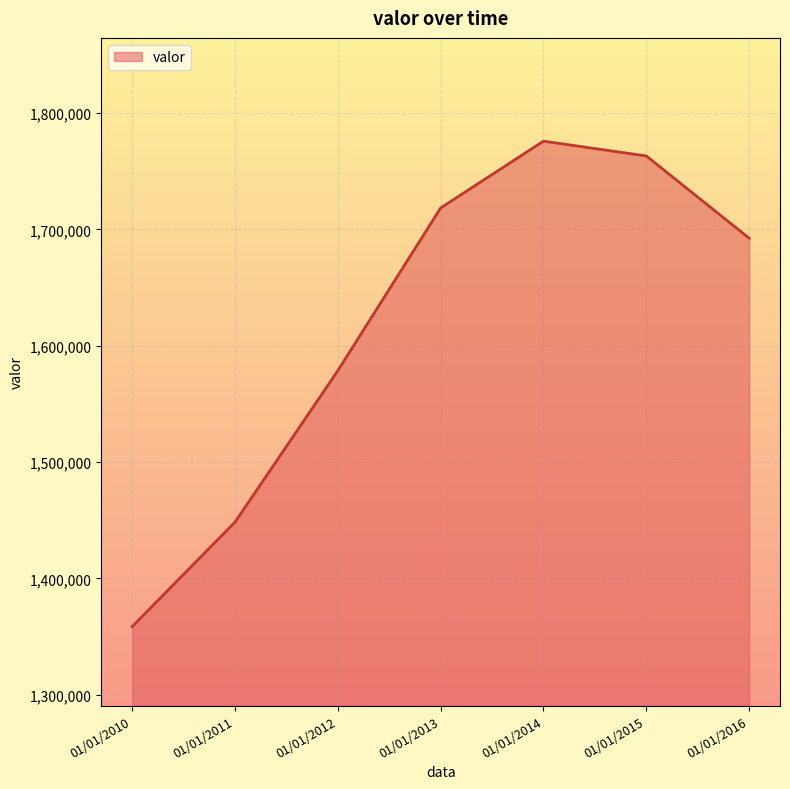

The chart shows a value of 2987038 at 01/01/2016. True or false?

False